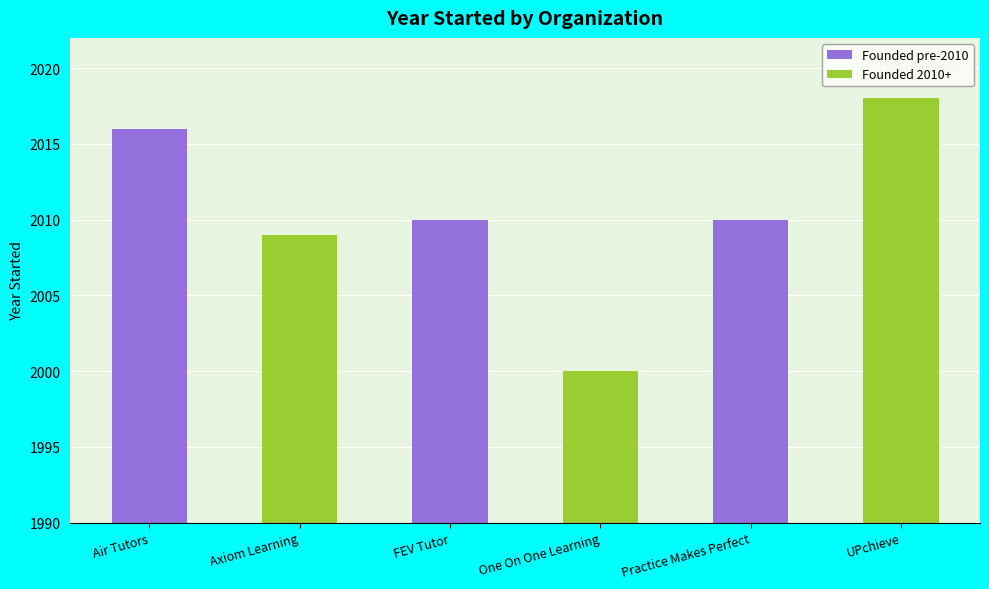

Between Practice Makes Perfect and UPchieve, which is larger?

UPchieve